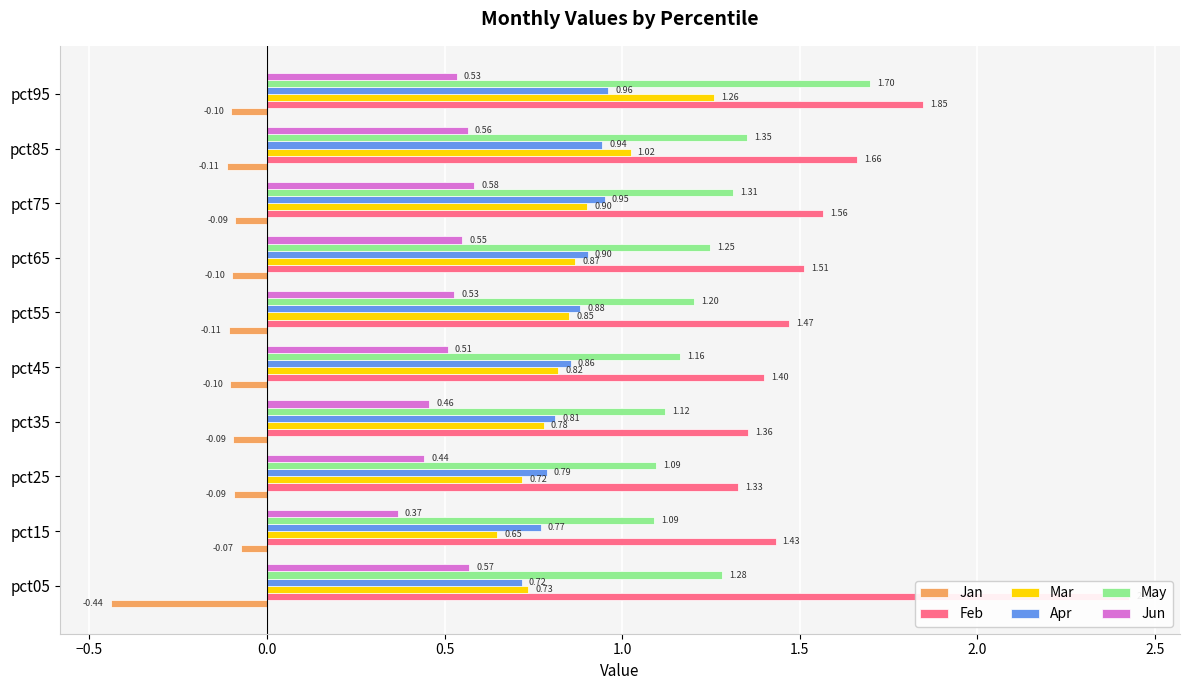

Is the value of Mar at pct05 greater than the value of May at pct55?

No